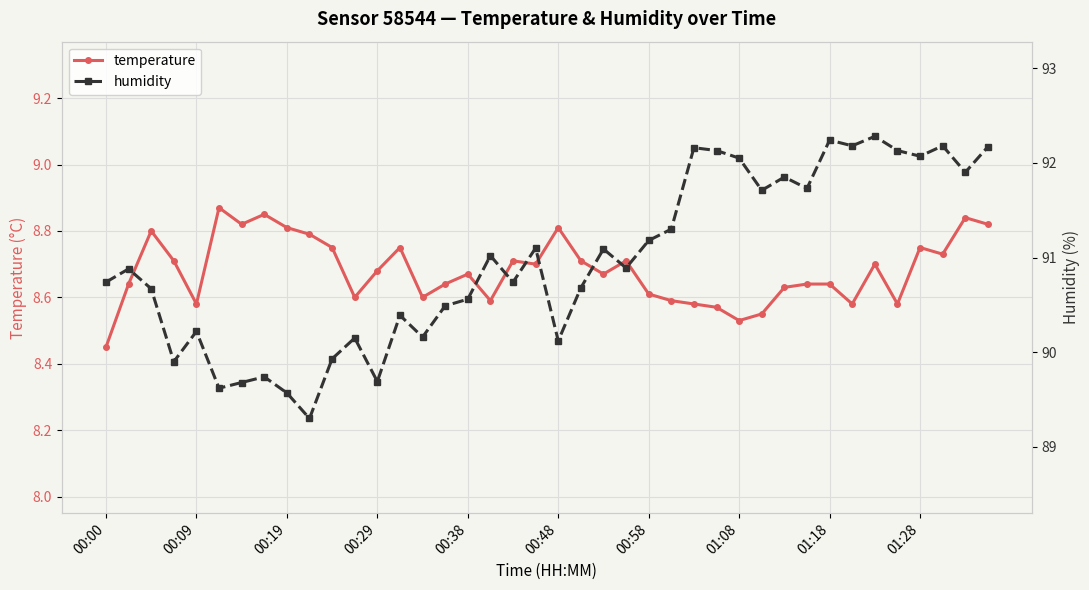

Rank the series by their average value, from lowest to highest.

temperature, humidity